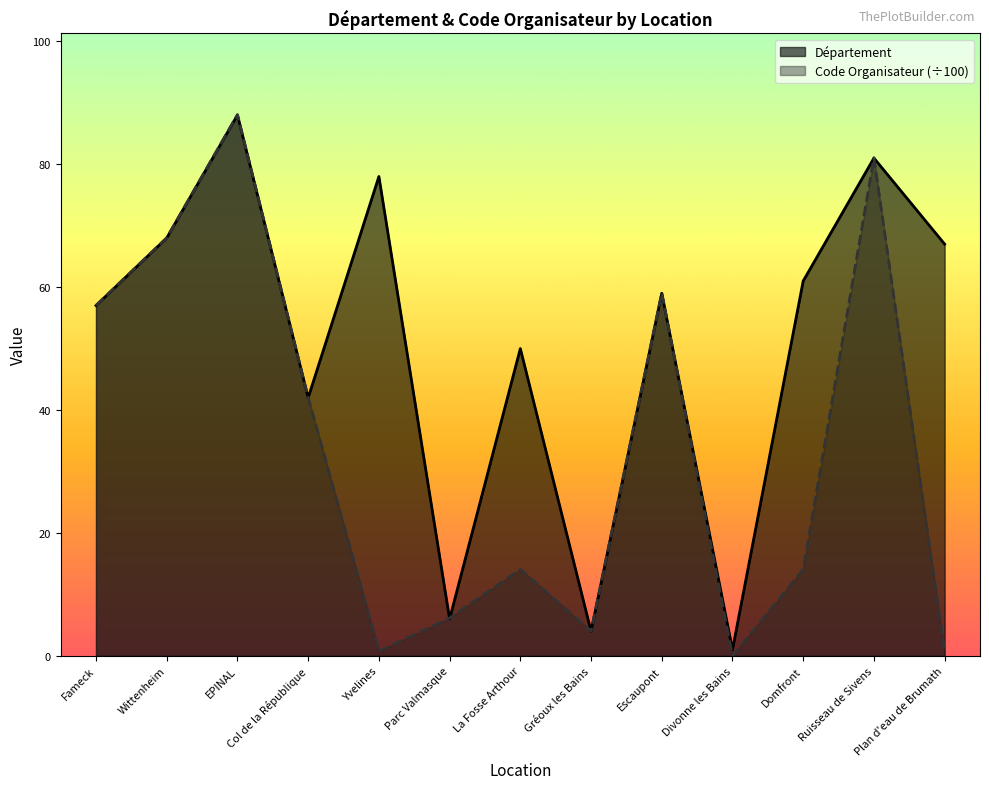

Is the value of Code Organisateur at EPINAL greater than the value of Département at Yvelines?

Yes